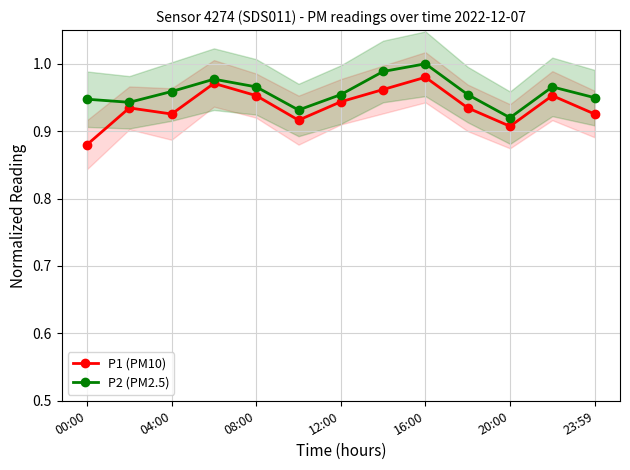

Is it true that P1 (PM10) equals 1.5 at 16:00?

False